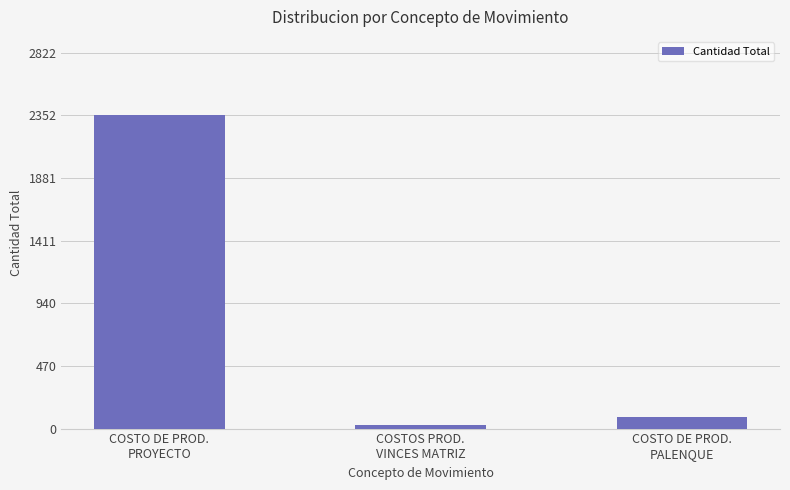

What is the ratio of the value at COSTO DE PROD.
PROYECTO to the value at COSTO DE PROD.
PALENQUE?

27.7